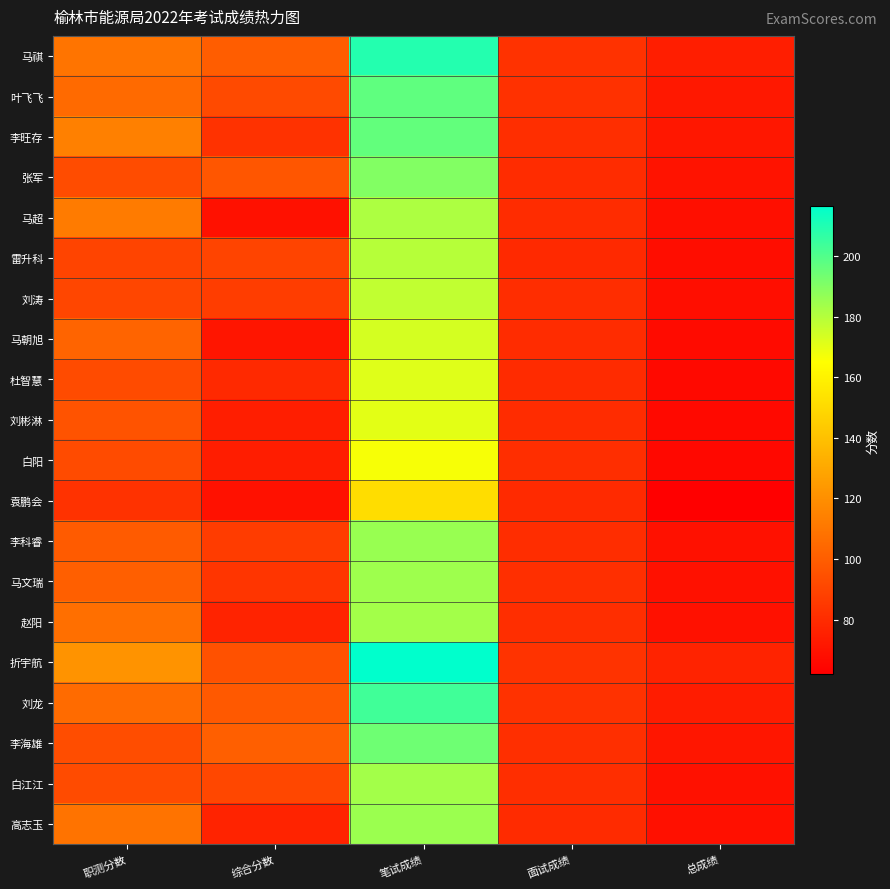

Count the number of categories in the chart.

5